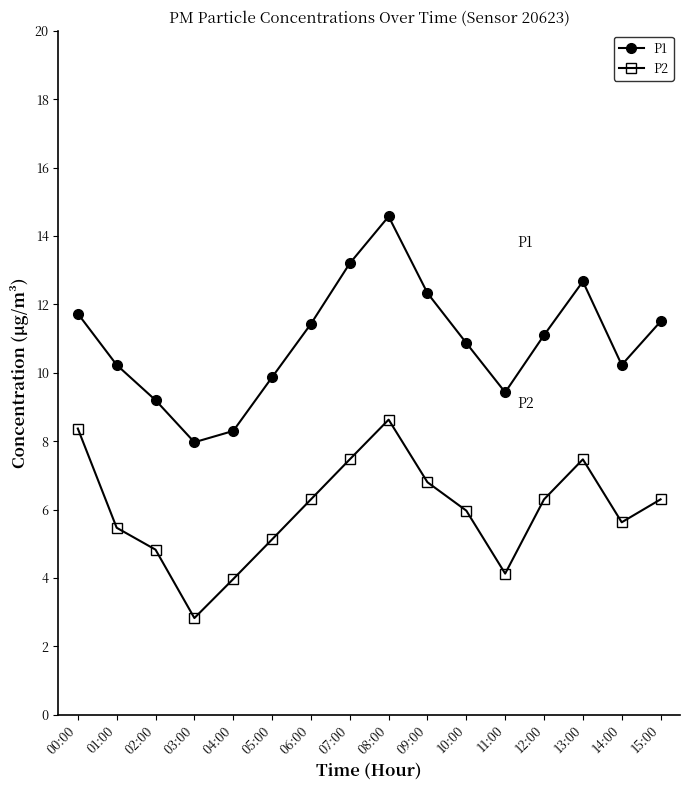

Where is the first local maximum for P1?

08:00